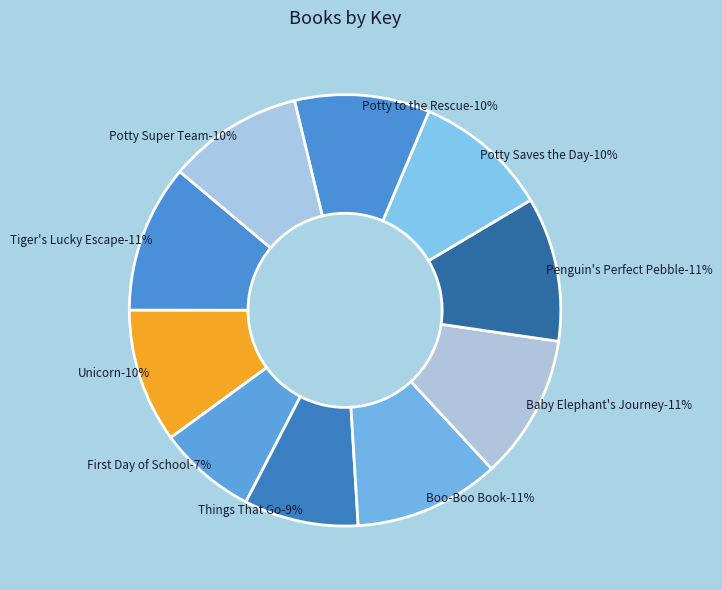

What is the smallest slice in the pie chart?

First Day of School